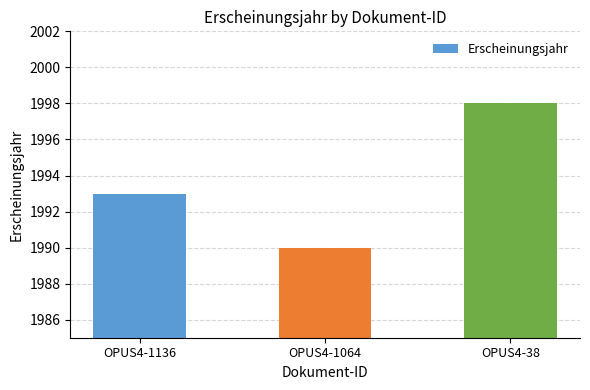

How many distinct data groups are displayed?

1